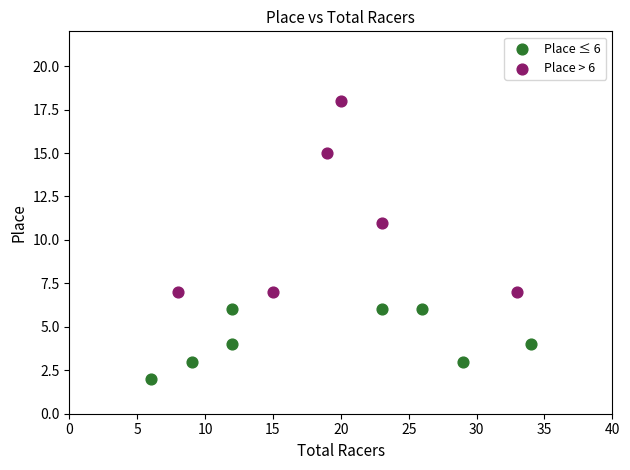

Which series contains the highest Y value?

Place > 6